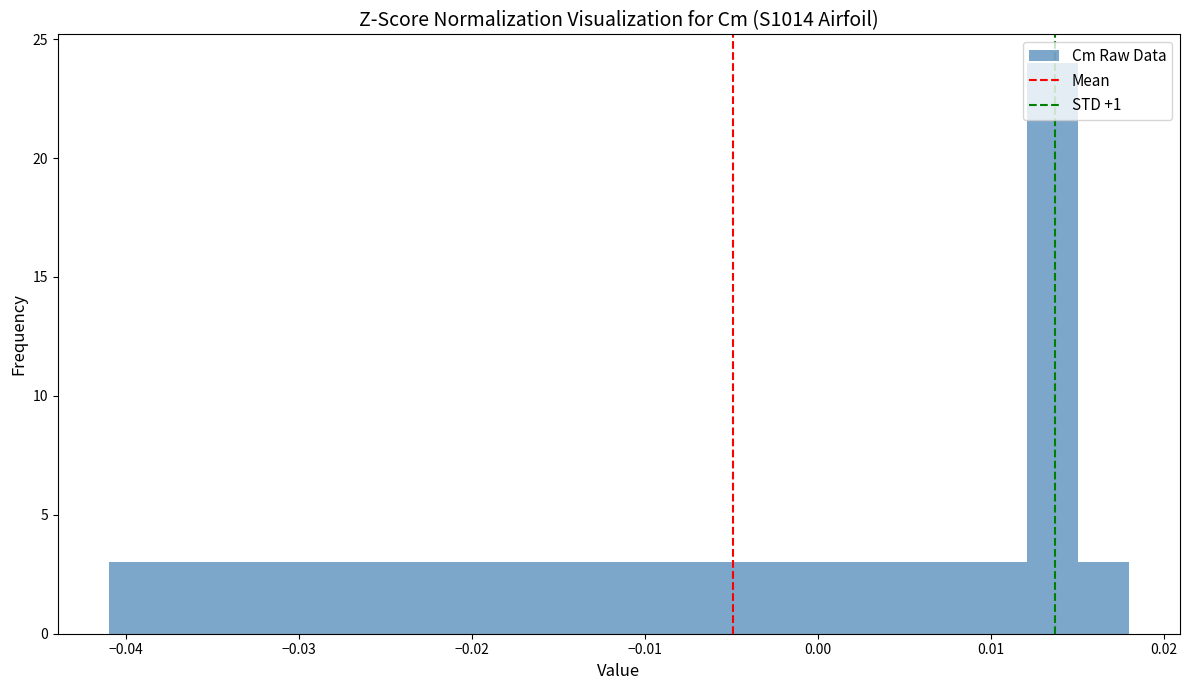

Around what value on the x-axis is the tallest bar? Give the approximate position of its centre, as read against the axis.

0.014